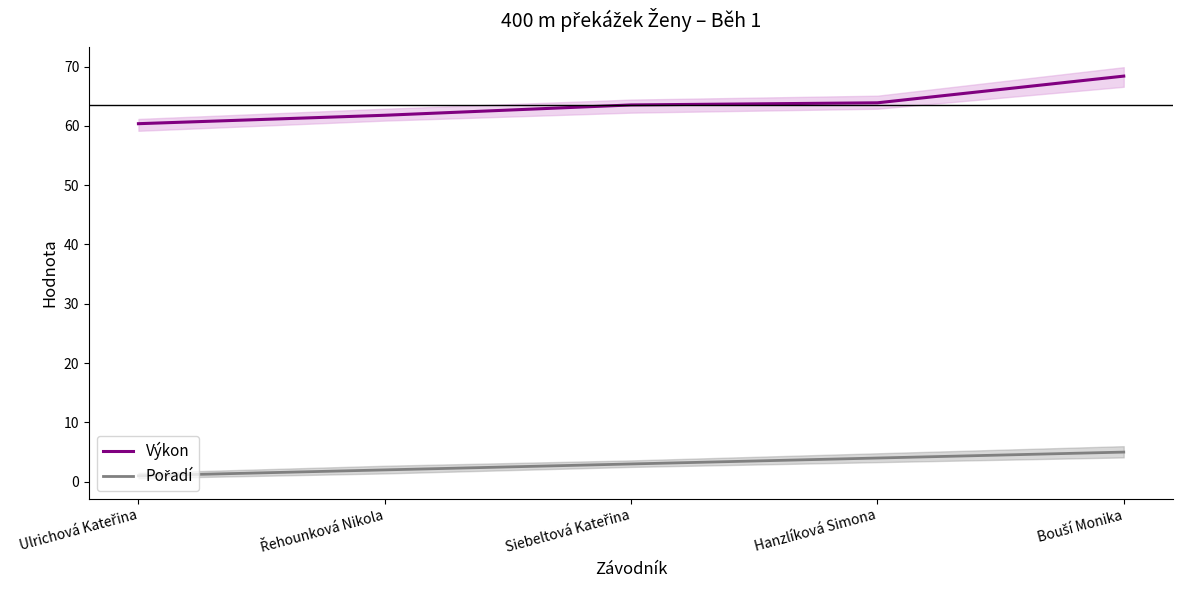

True or false: Výkon has more than 1 points higher than both neighbors.

False